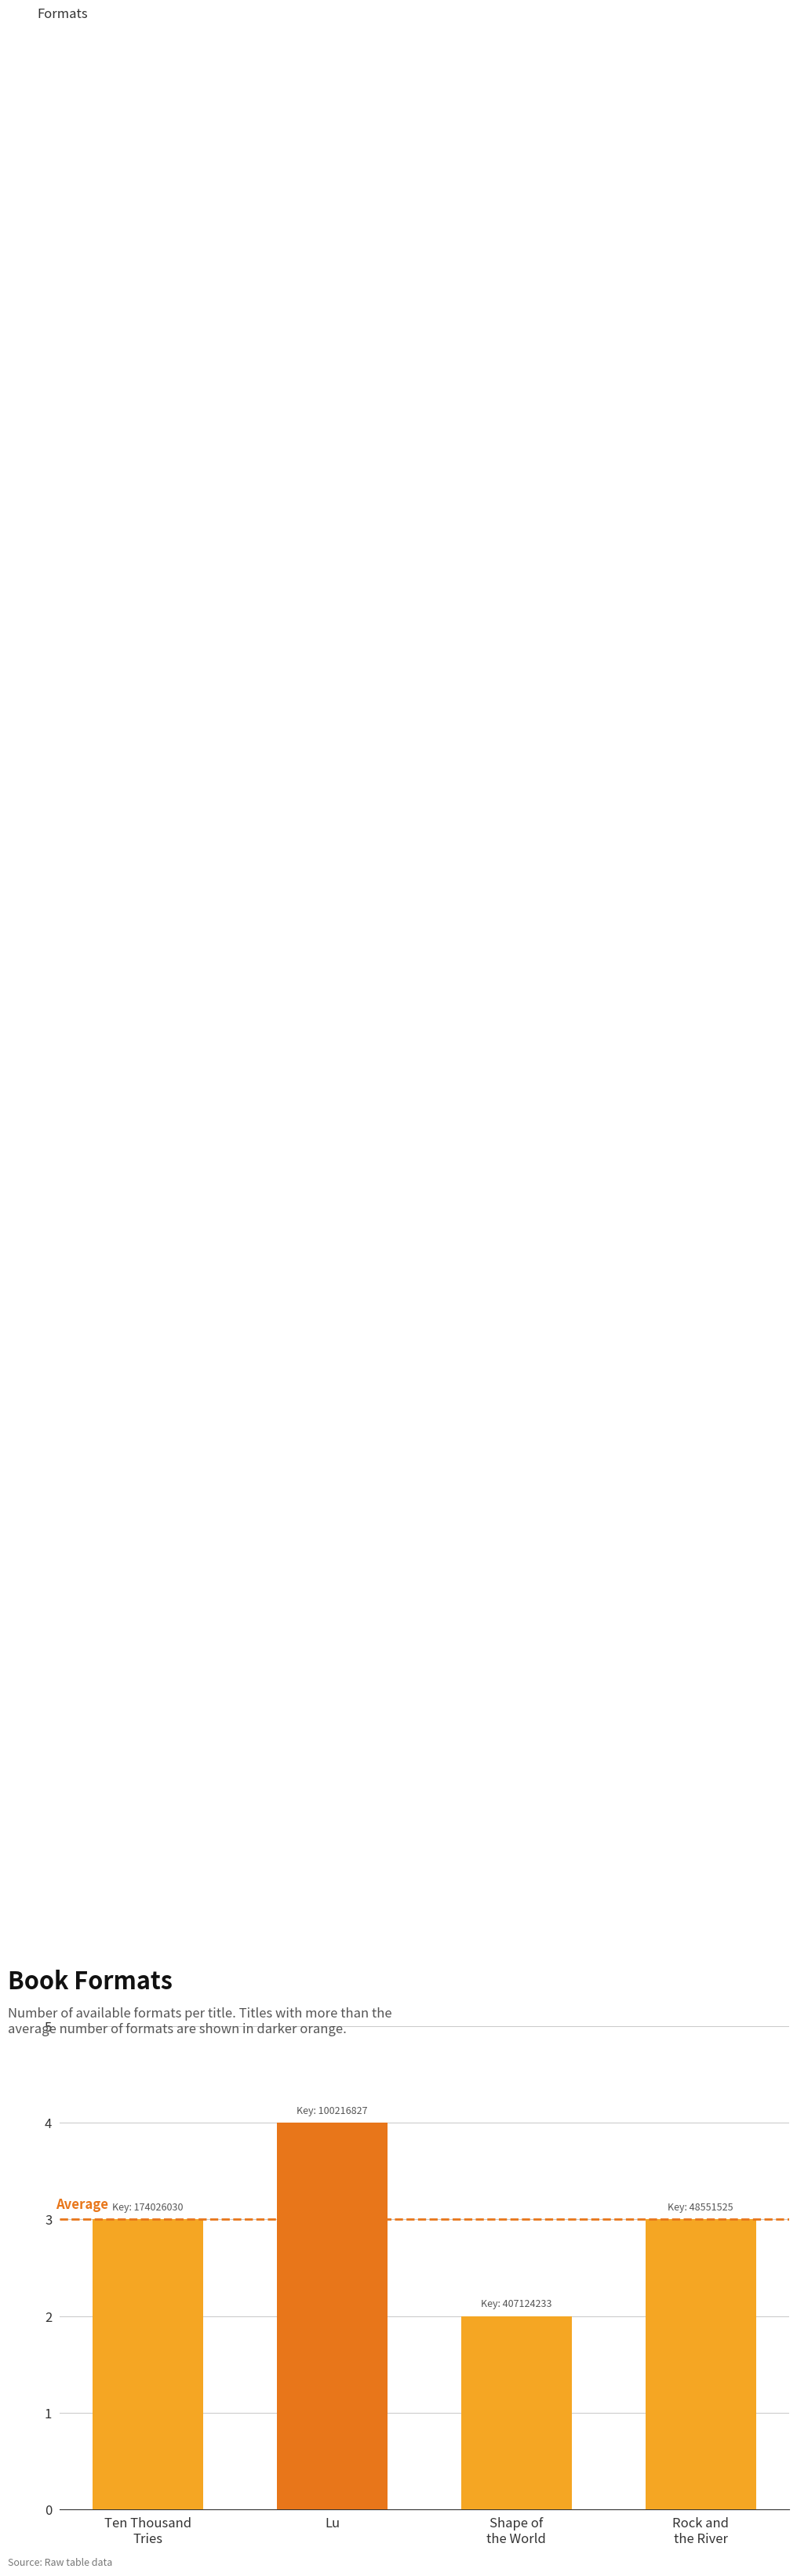

What position from the right is Shape of
the World?

2